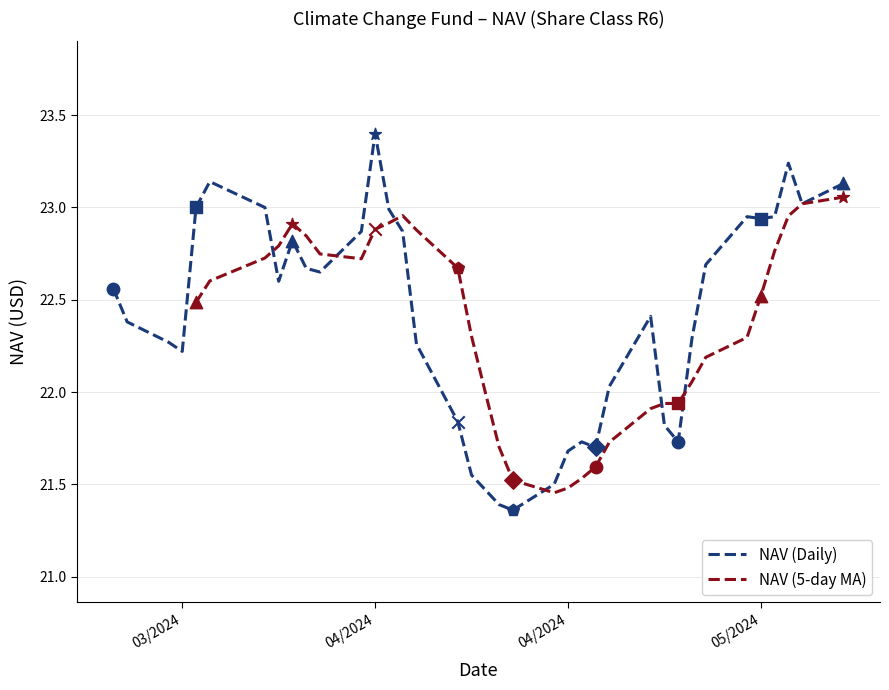

What is the change in value from 04/23/2024 to 04/01/2024?

+1.3